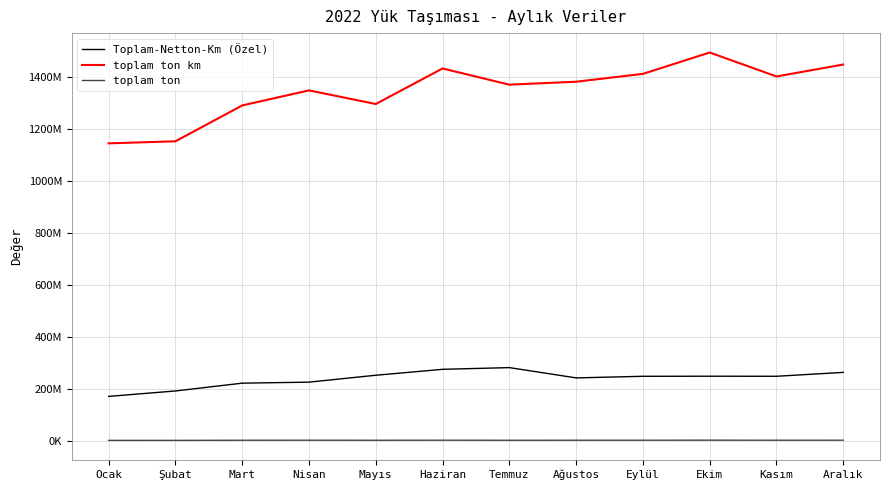

At which category does toplam ton km reach its first local peak?

Nisan